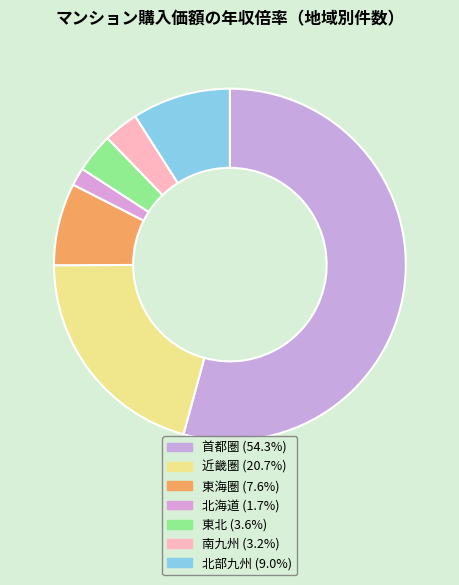

What is the change in value from 南九州 to 北部九州?

+356